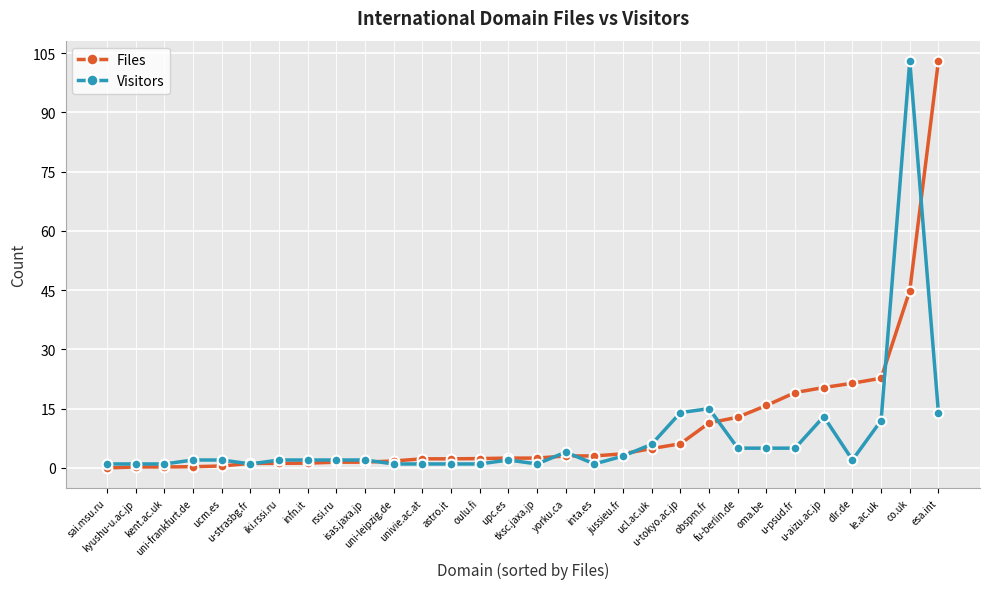

How many series are shown in this chart?

2